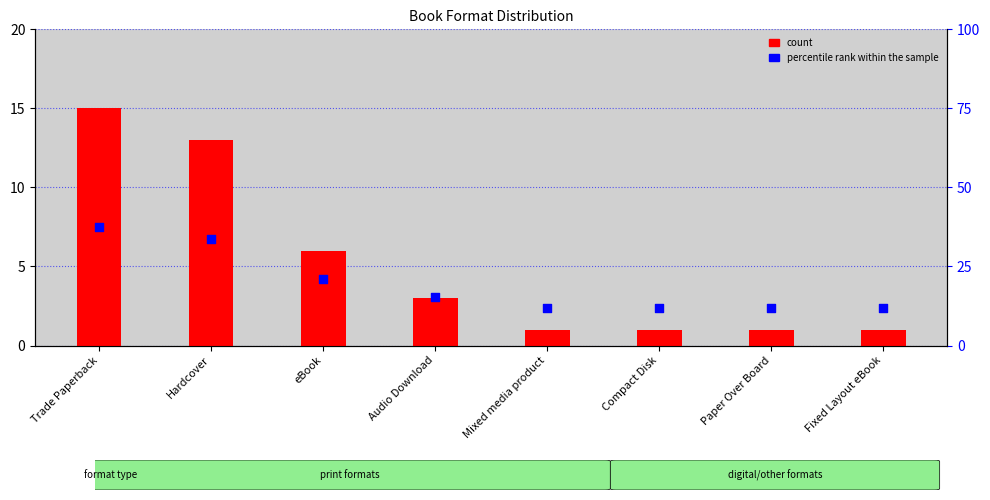

Which series contains the lowest Y value?

count